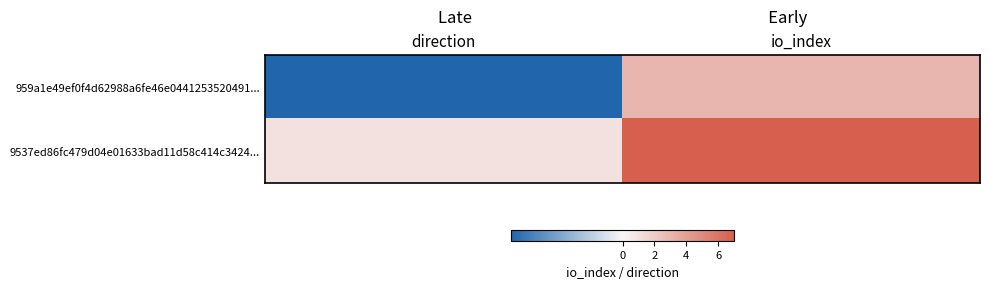

At which category is the sum across all series the highest?

io_index